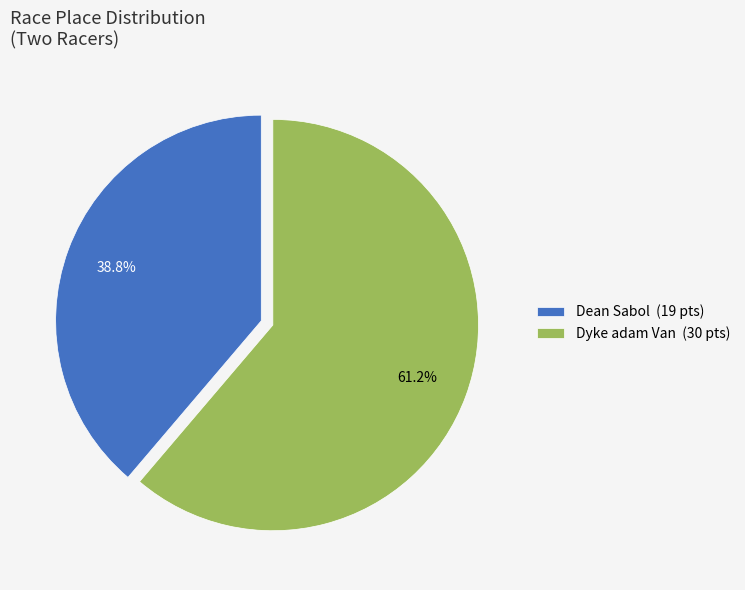

Which slice represents more than half of the pie?

Dyke adam Van